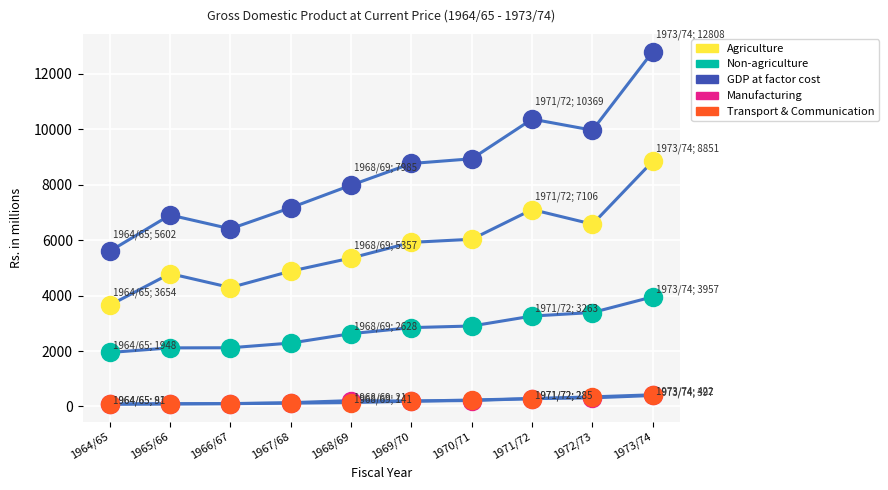

Which series has the widest spread of values?

GDP at factor cost